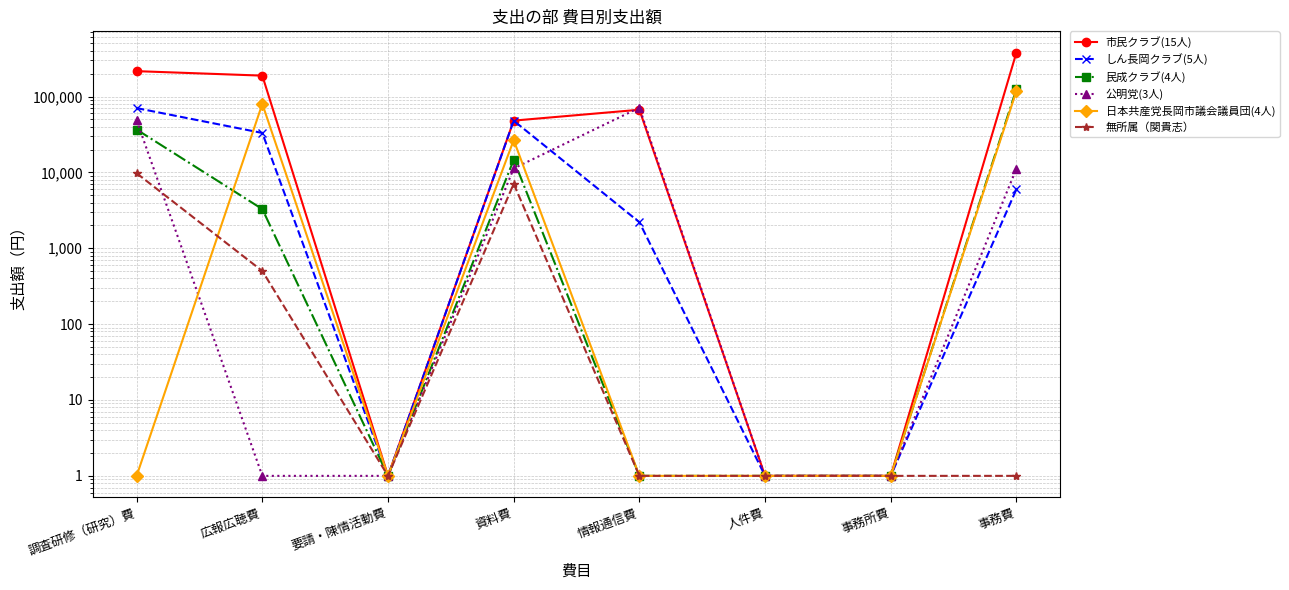

Which series has the largest total across all categories?

市民クラブ(15人)